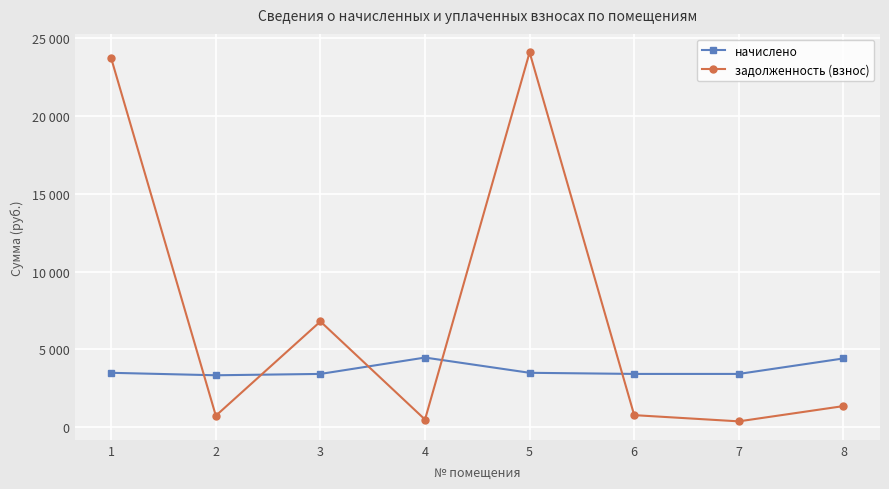

What are all the series names shown in the legend?

начислено, задолженность (взнос)